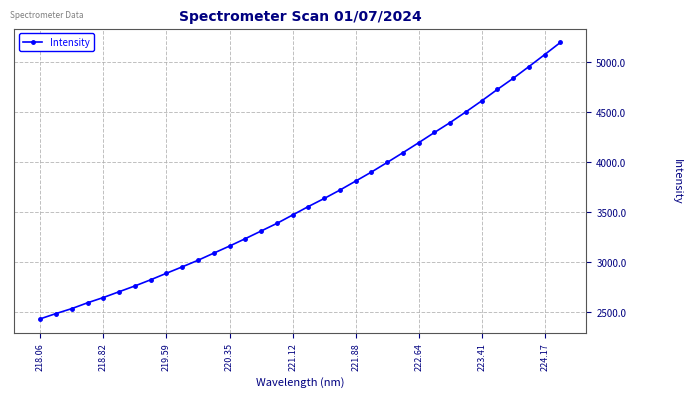

What is the maximum value shown in the chart?

5197.0